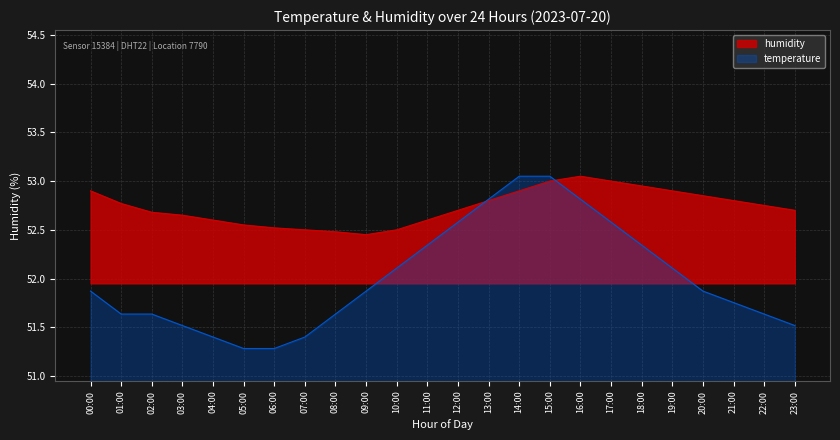

True or false: humidity and temperature cross at least once.

True